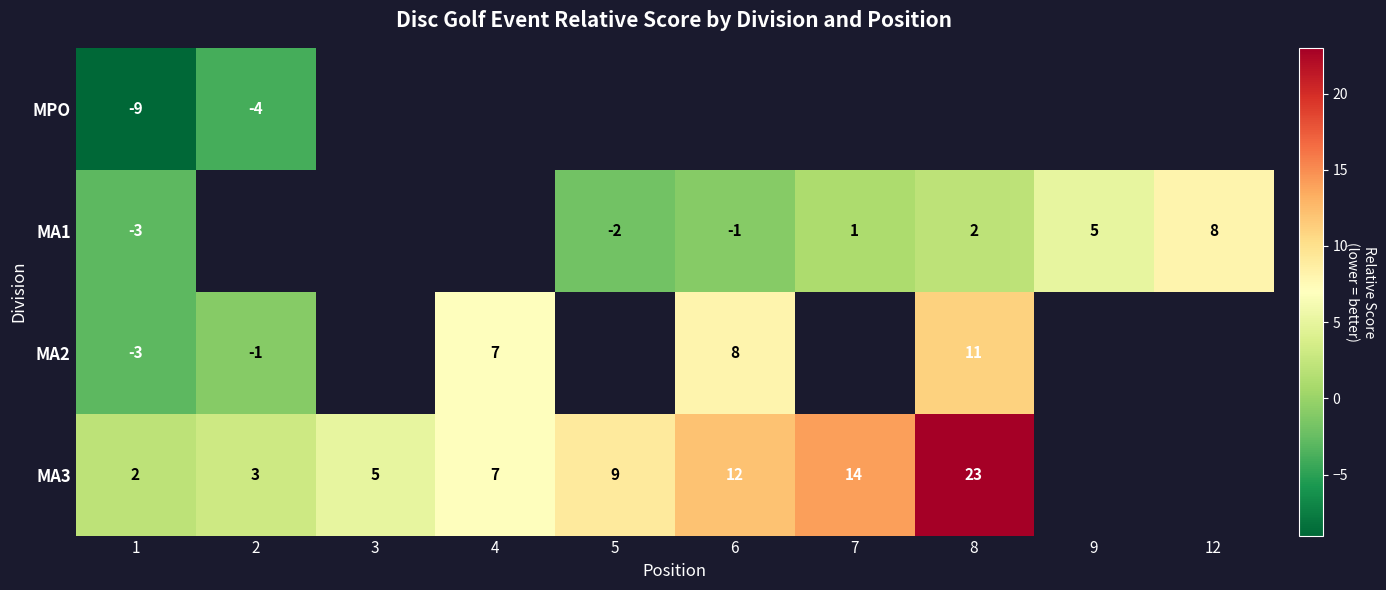

The value of MA1 at 1 is -3. True or false?

True